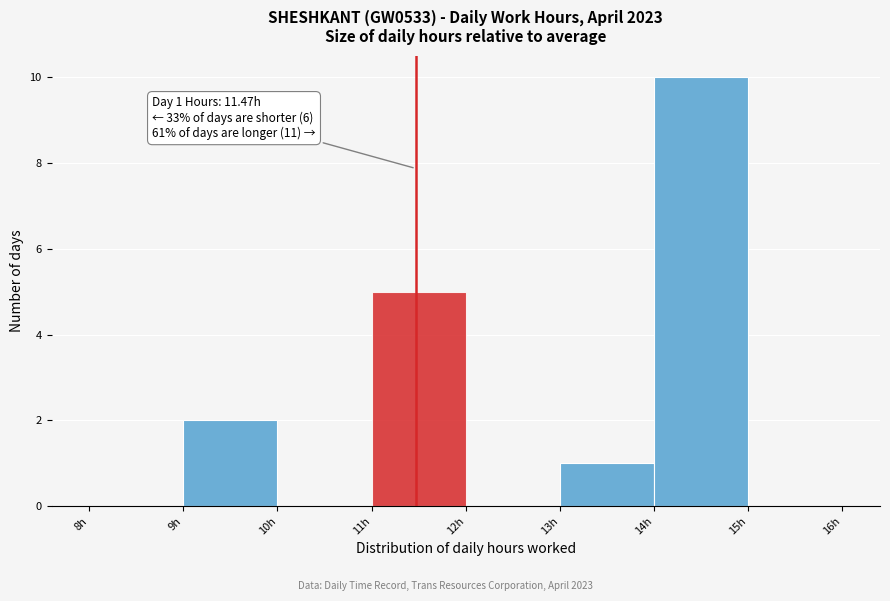

Which range on the x-axis has the tallest bar?

14 to 15